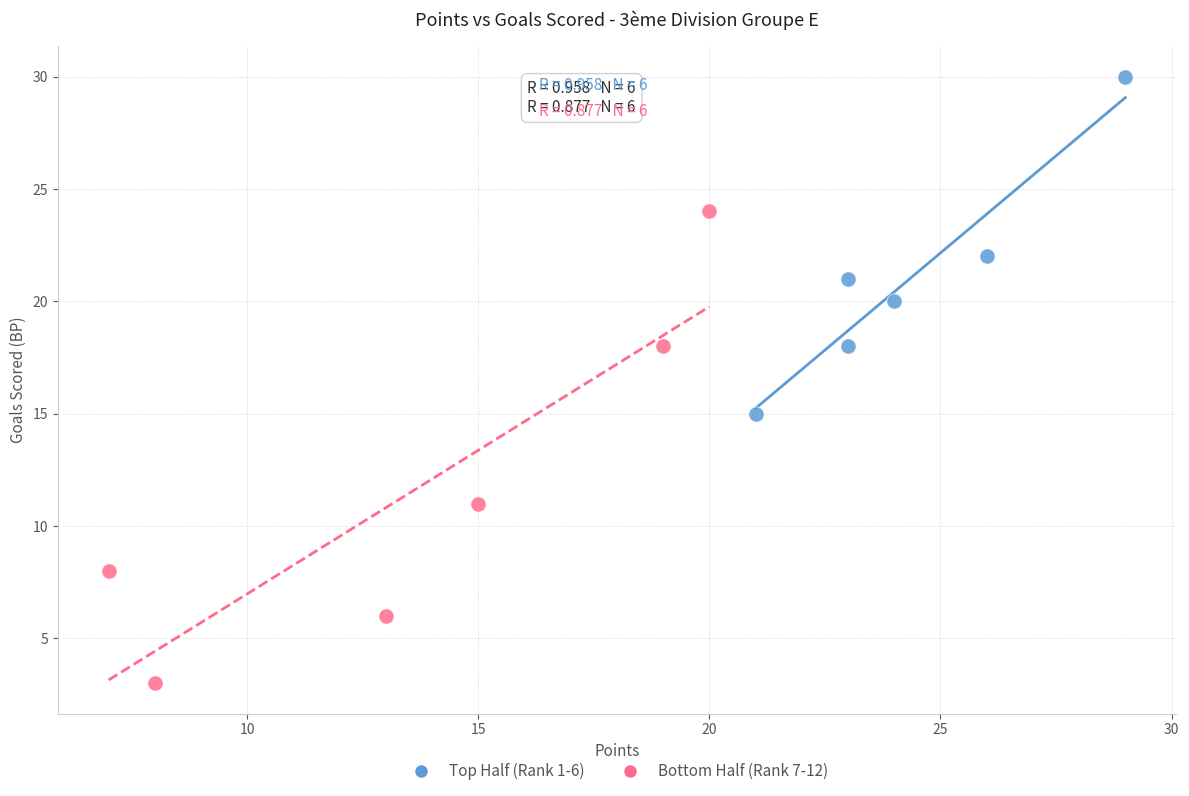

Which series contains the highest Y value?

Top Half (Rank 1-6)